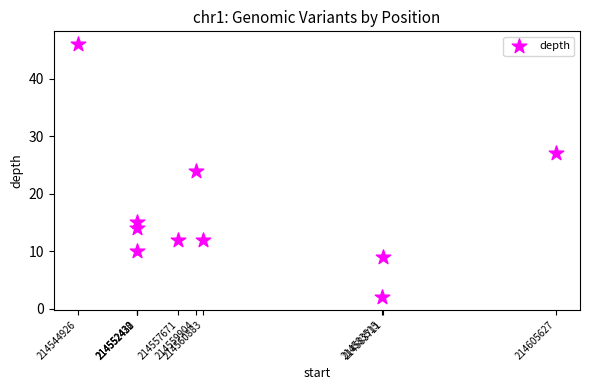

What is the range of Y values (max minus min)?

44